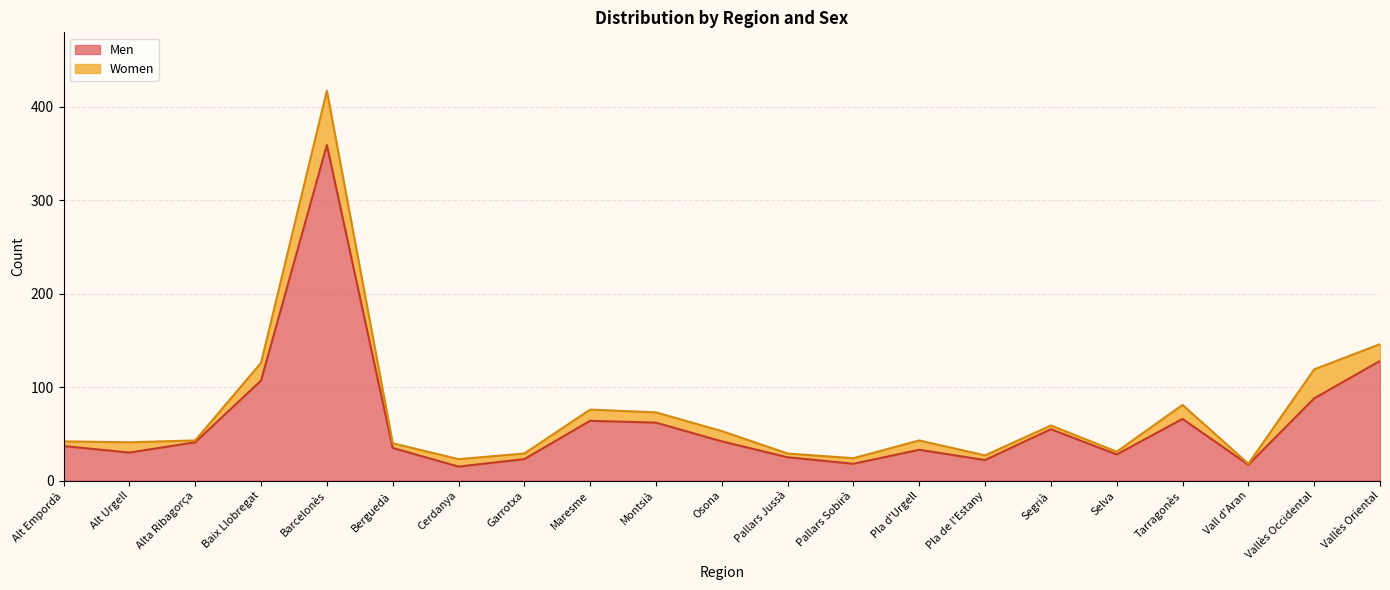

Rank the categories by value from lowest to highest.

Cerdanya, Vall d'Aran, Pallars Sobirà, Pla de l'Estany, Garrotxa, Pallars Jussà, Selva, Alt Urgell, Pla d'Urgell, Berguedà, Alt Empordà, Alta Ribagorça, Osona, Segrià, Montsià, Maresme, Tarragonès, Vallès Occidental, Baix Llobregat, Vallès Oriental, Barcelonès